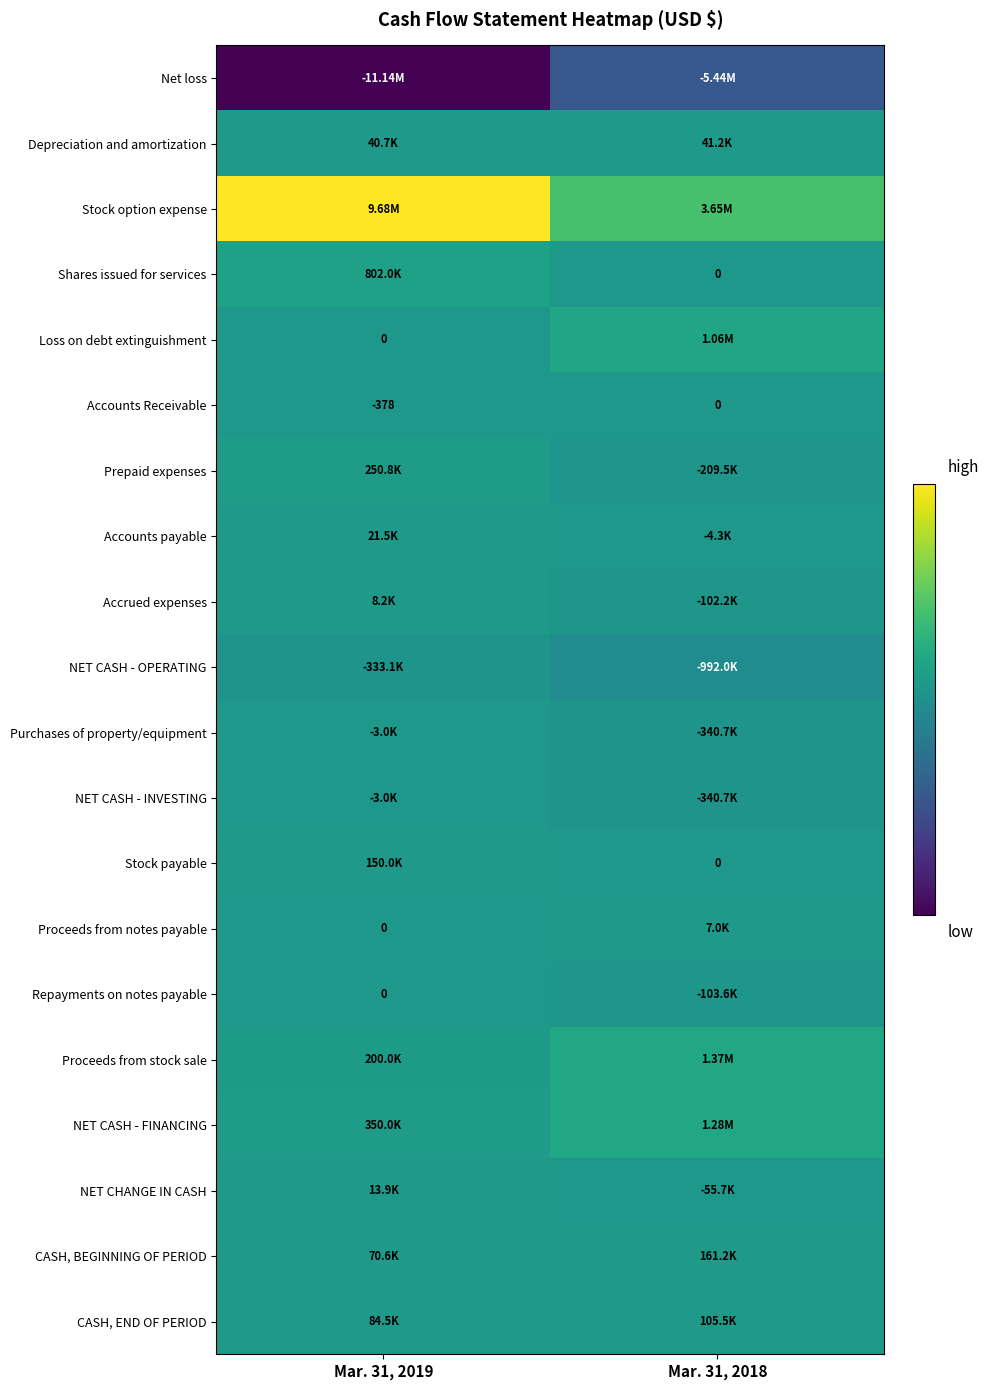

What is the sum of all Accounts Receivable values?

-378